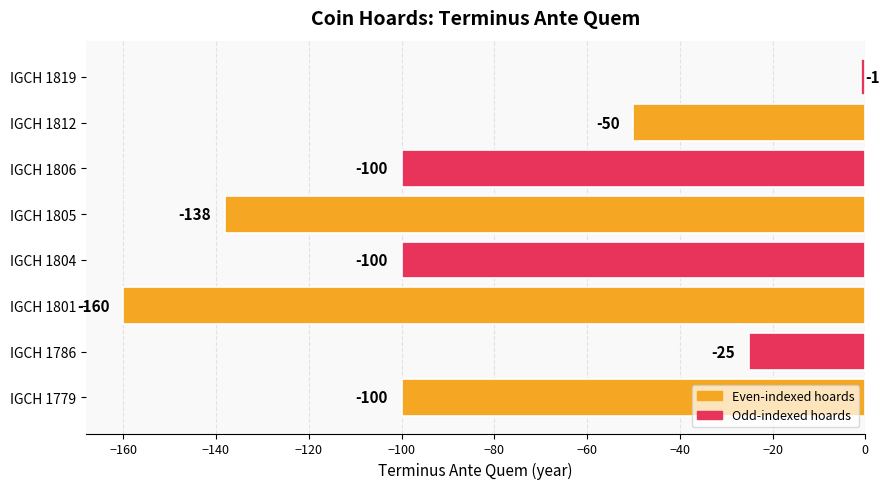

Reading bottom to top, what are all the values shown in this chart?

-100	-25	-160	-100	-138	-100	-50	-1